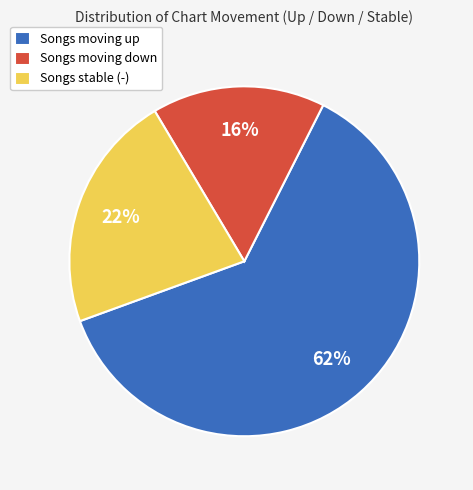

To the nearest percent, what is the average slice percentage?

33%